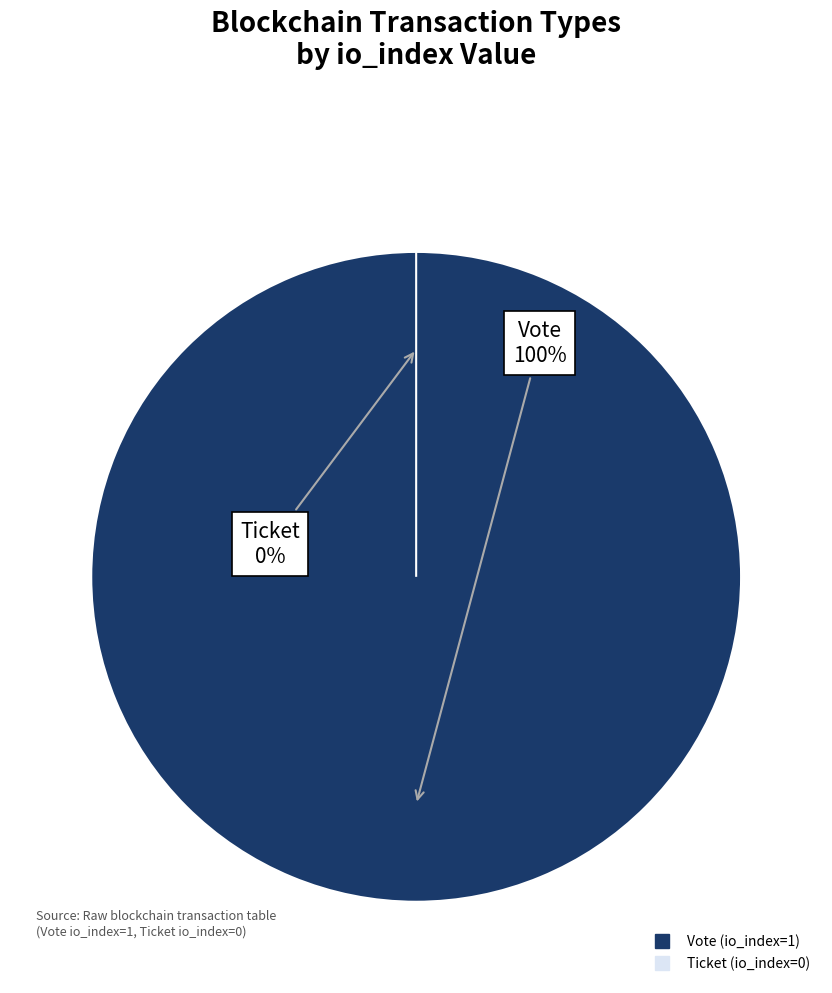

Count the number of slices in the pie.

2